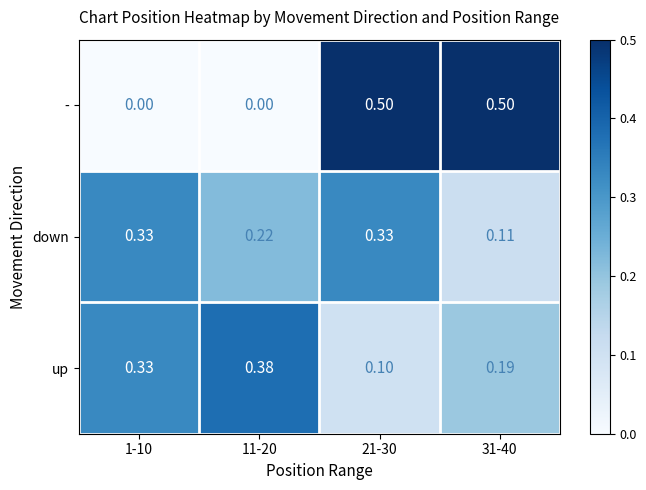

List the series in order of their peak value, lowest first.

down, up, -